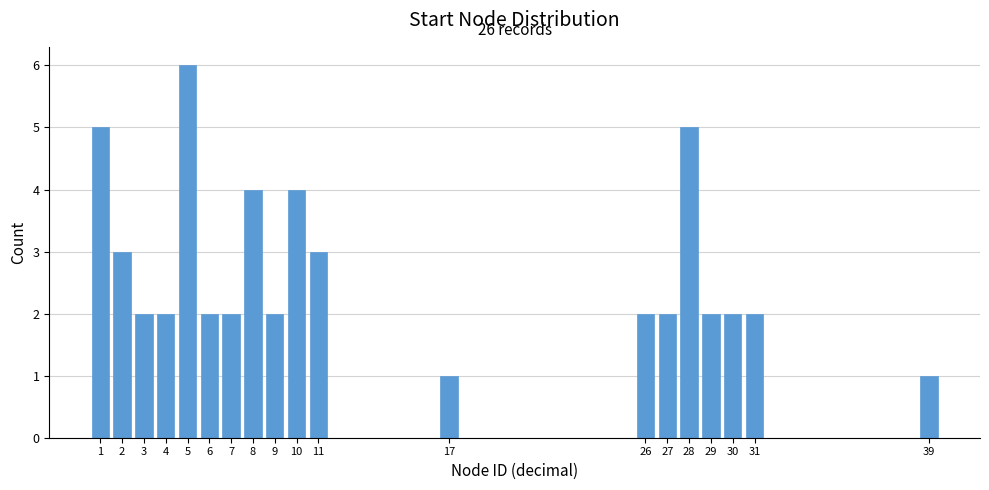

Reading left to right, transcribe all the data shown in this chart.

5	3	2	2	6	2	2	4	2	4	3	1	2	2	5	2	2	2	1